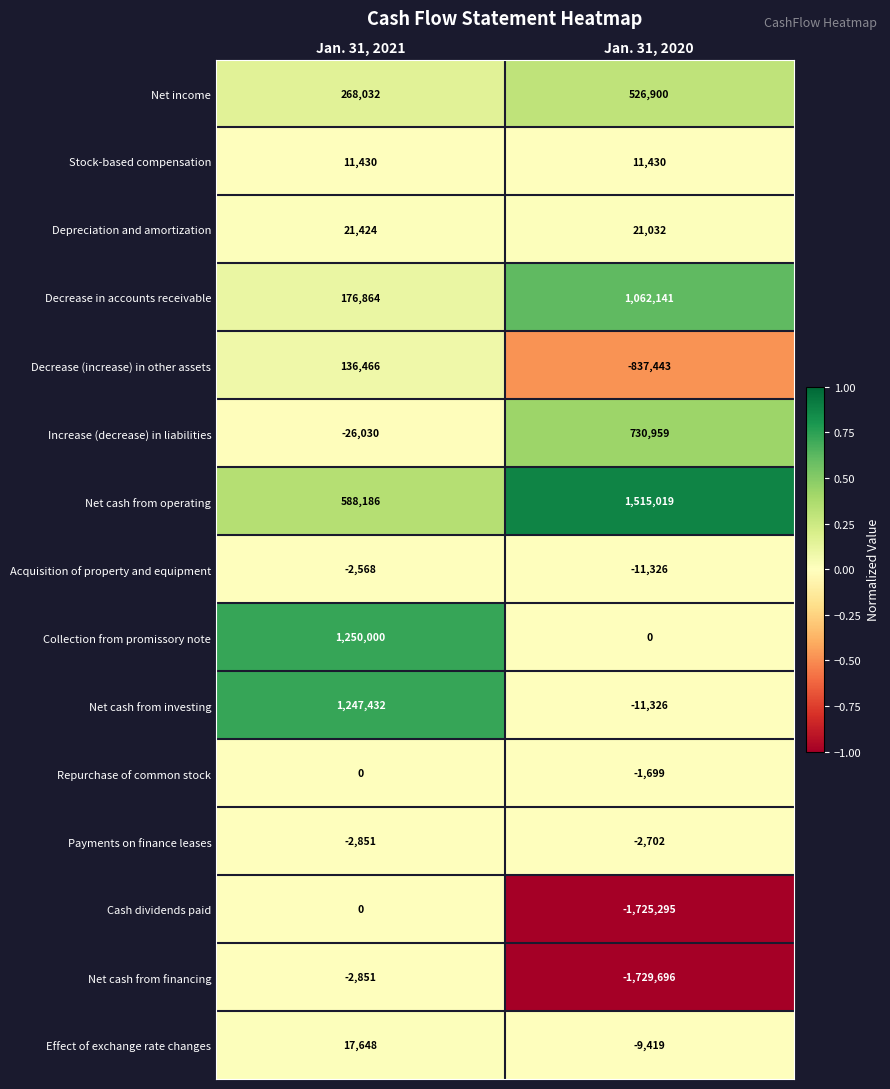

Which label corresponds to the largest value in the chart?

Jan. 31, 2020